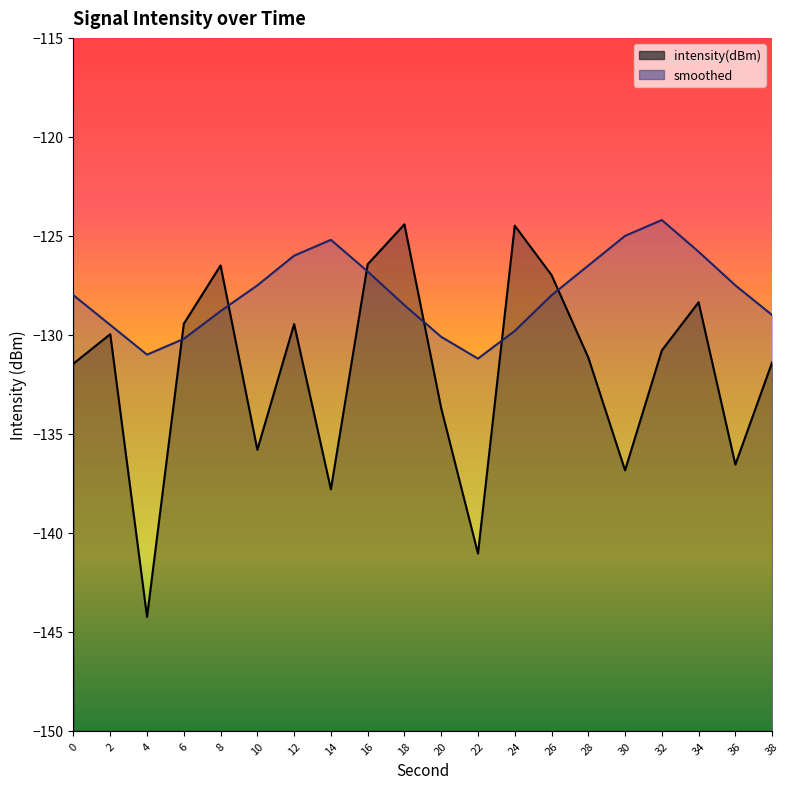

What is the spread (max minus min) of values at 30?

11.8